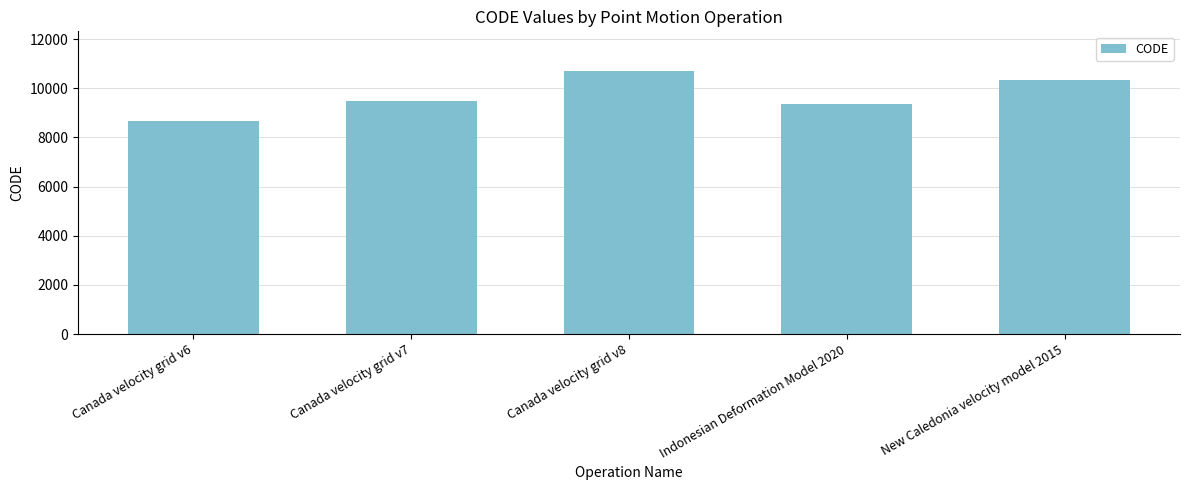

List the labels in order of value, smallest first.

Canada velocity grid v6, Indonesian Deformation Model 2020, Canada velocity grid v7, New Caledonia velocity model 2015, Canada velocity grid v8